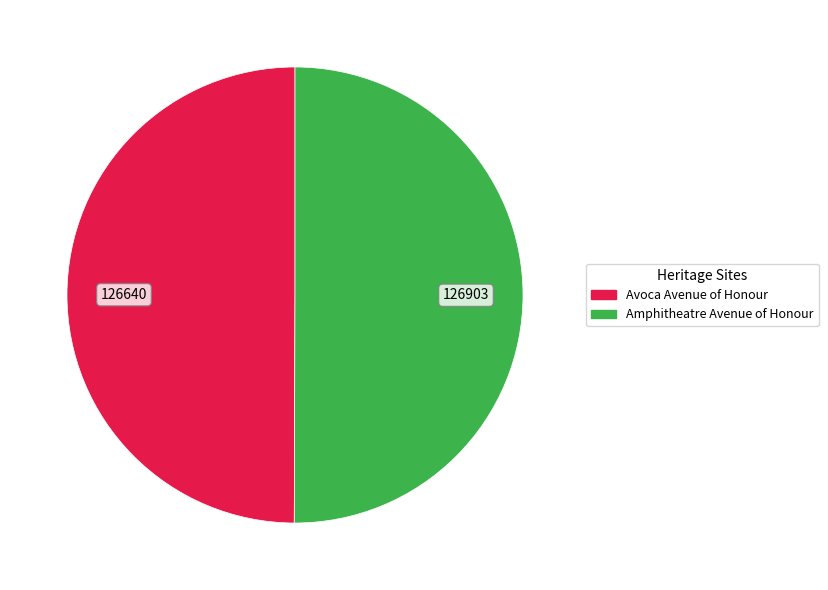

Is it true that Amphitheatre Avenue of Honour is 56% of the pie?

False